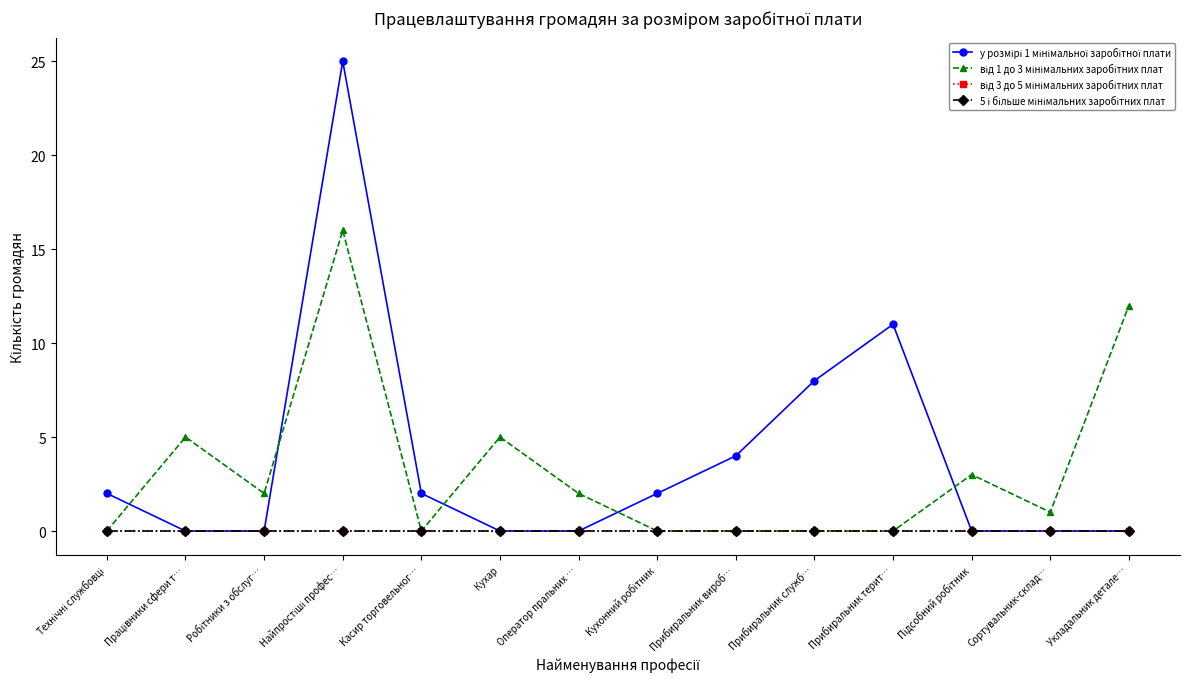

Is it true that від 3 до 5 мінімальних заробітних плат equals 0 at Прибиральник терит…?

True